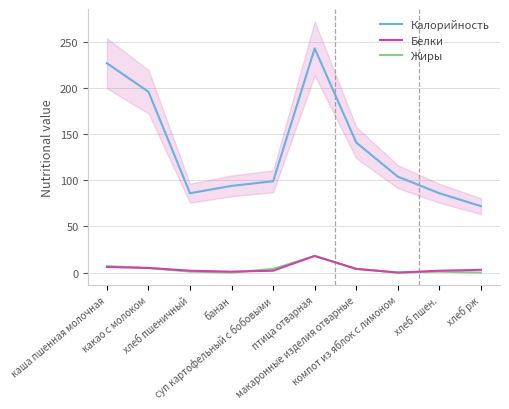

Which series has the widest spread of values?

Калорийность